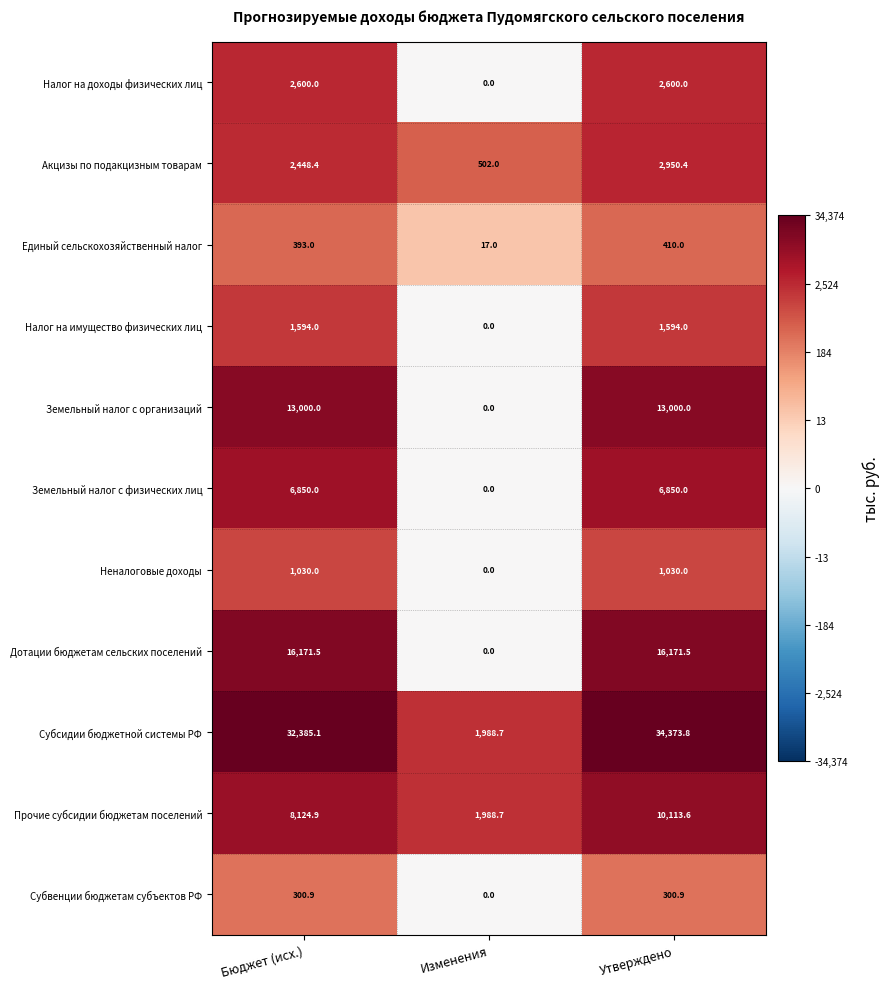

Which series has the widest spread of values?

Субсидии бюджетной системы РФ